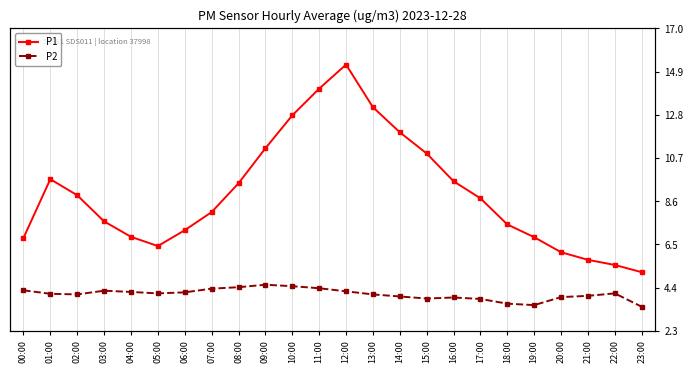

Which series has the largest total across all categories?

P1